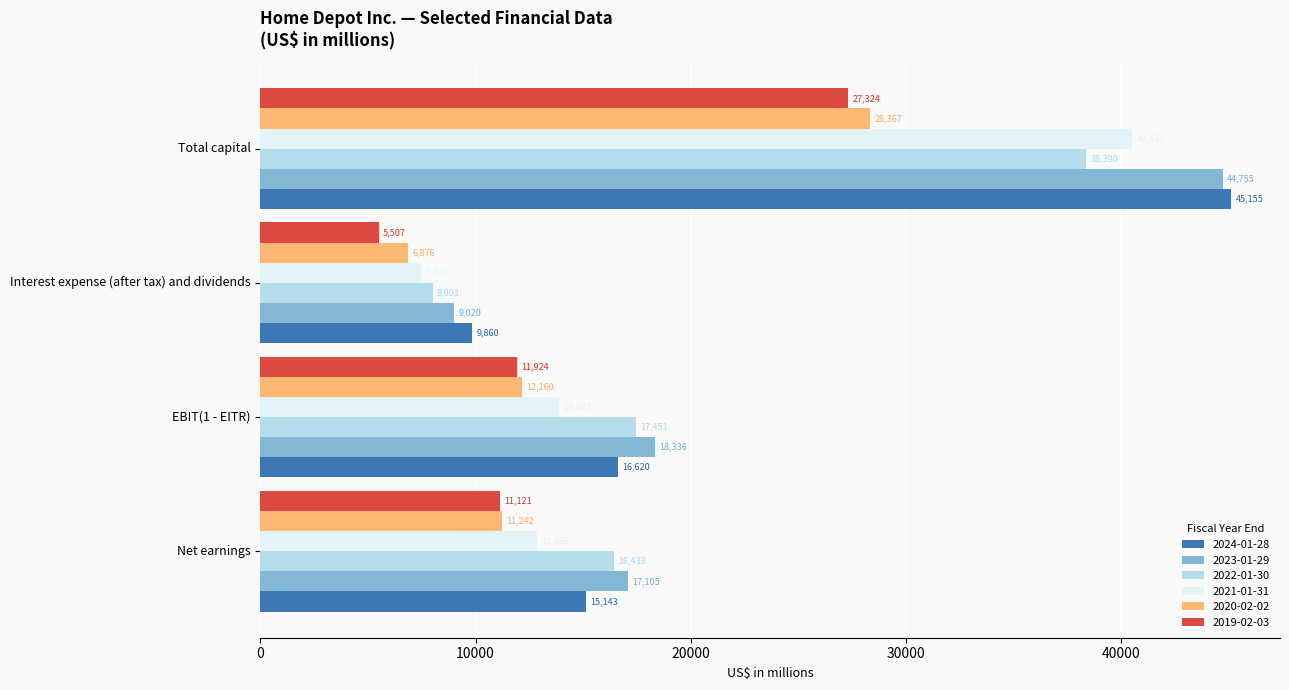

What is the approximate value of 2024-01-28 at Net earnings?

15143